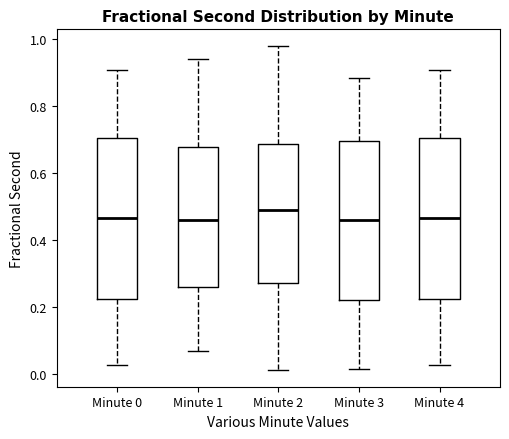

Which box has the highest median line?

Minute 2